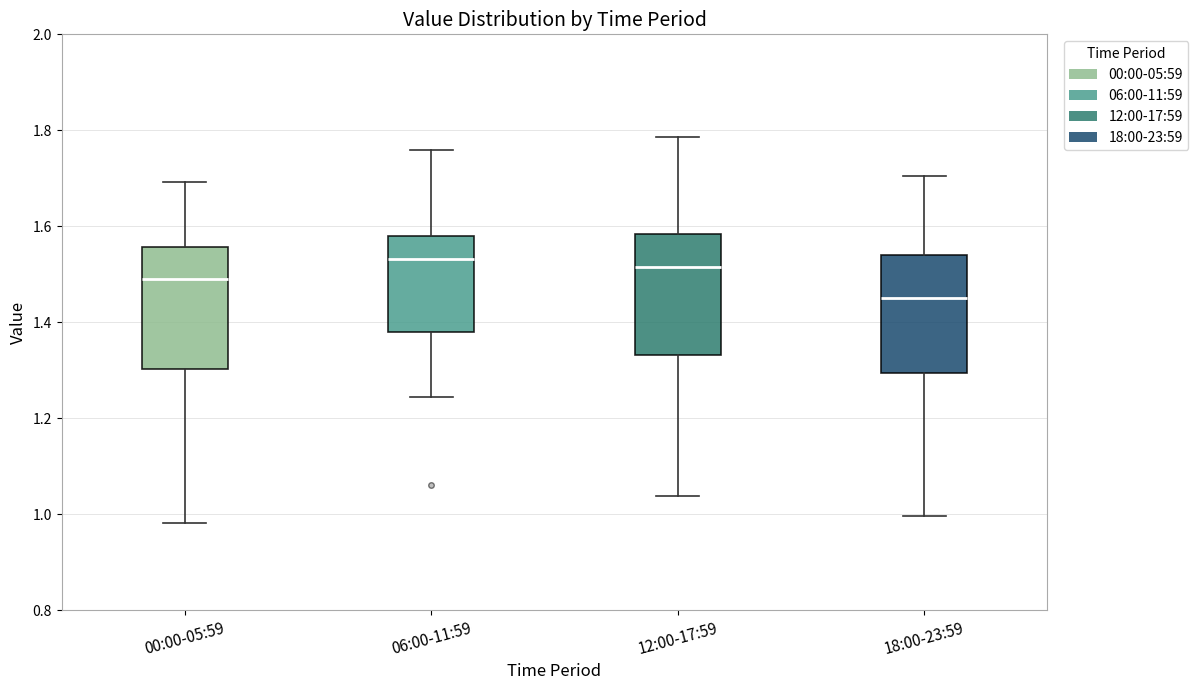

Reading left to right, read every box against the y-axis: the position of its median line, the range the box covers, and the ends of its whiskers. The values are not printed on the chart, so give them approximately, as read against the axis.

00:00-05:59: median 1.48, box 1.30 to 1.56, whiskers 0.98 to 1.70
06:00-11:59: median 1.54, box 1.38 to 1.58, whiskers 1.24 to 1.76
12:00-17:59: median 1.52, box 1.34 to 1.58, whiskers 1.04 to 1.78
18:00-23:59: median 1.46, box 1.30 to 1.54, whiskers 1.00 to 1.70